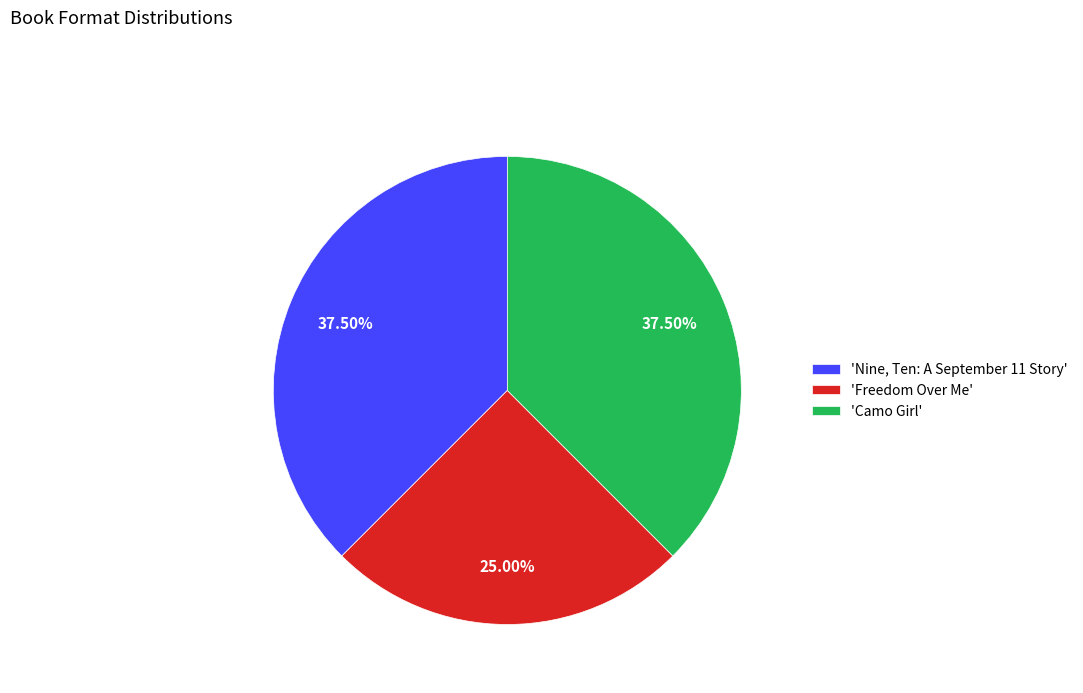

Does 'Camo Girl' represent more than half of the total?

No